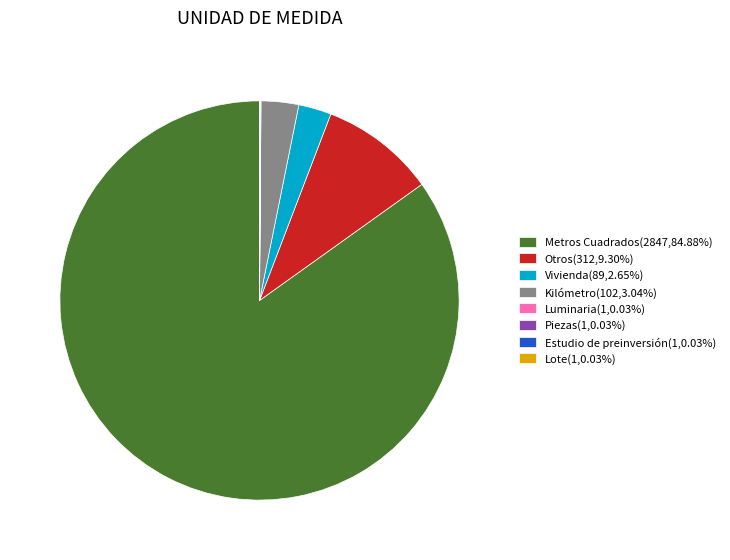

Combined, do Vivienda(89,2.65%) and Otros(312,9.30%) account for over 50%?

No